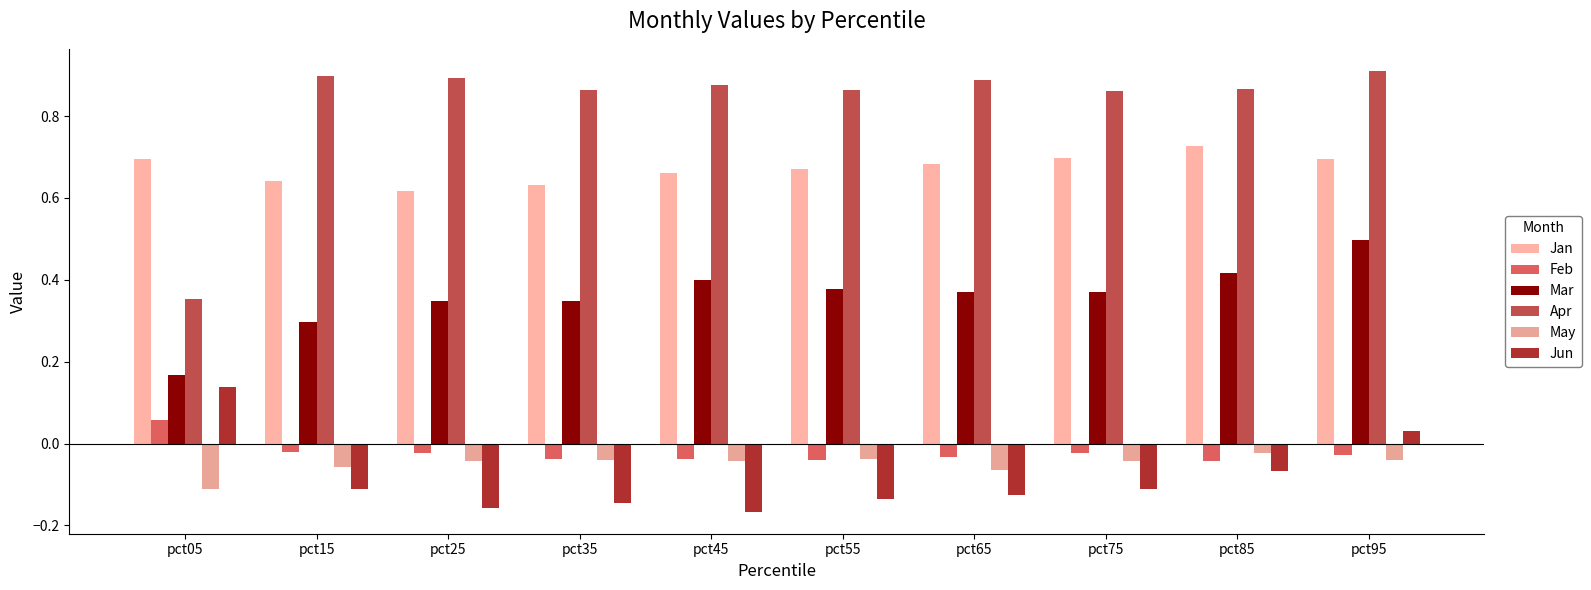

What is the sum of all Apr values?

8.3